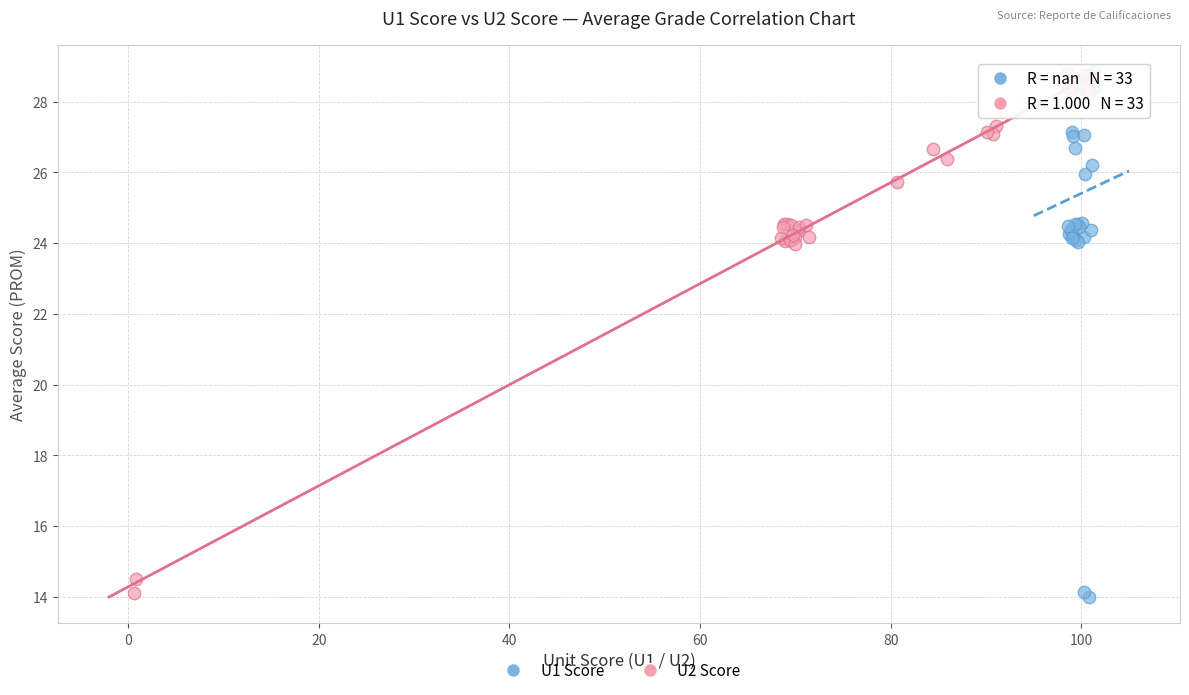

What are all the series names shown in the legend?

U1 Score, U2 Score